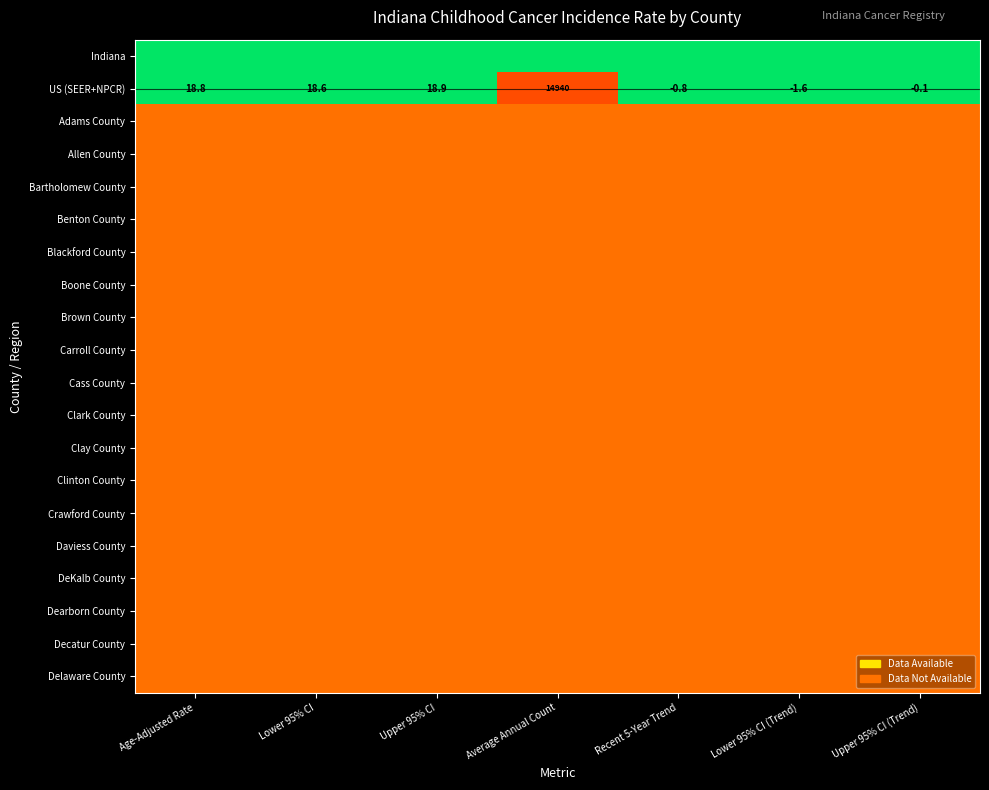

Where does the US (SEER+NPCR) series first go above 18?

Age-Adjusted Rate